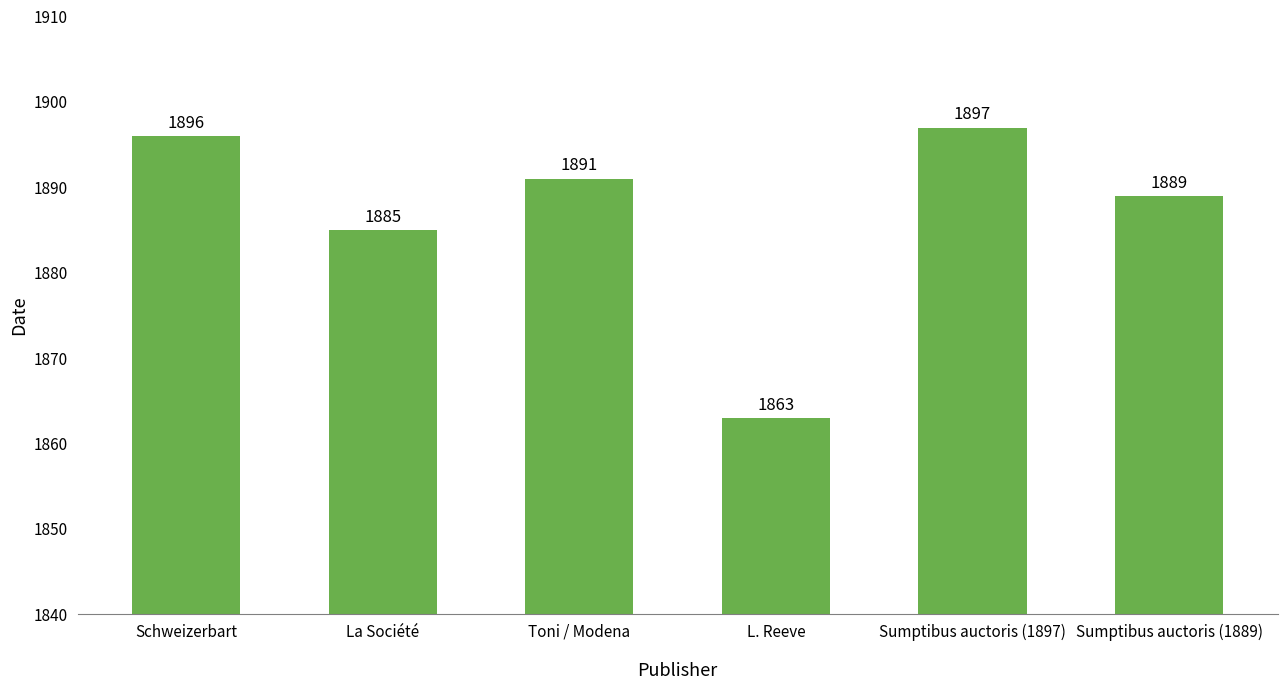

Approximately how many times larger is the value at Sumptibus auctoris (1889) compared to Schweizerbart?

1.0